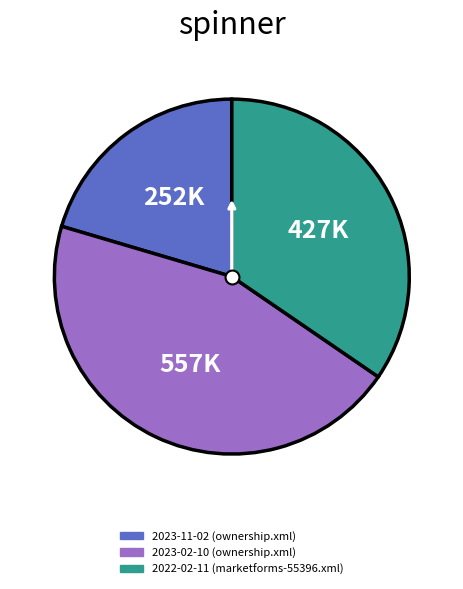

Is there any slice that represents more than half of the pie?

No